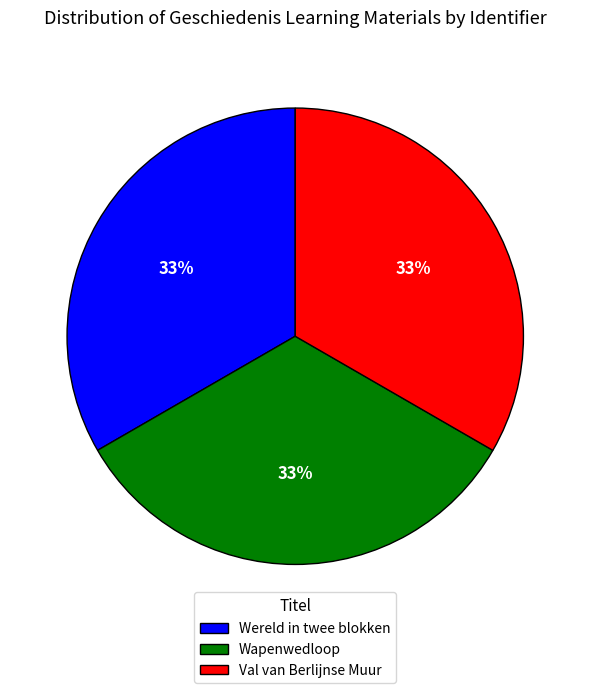

To the nearest percent, what is the average slice percentage?

33%